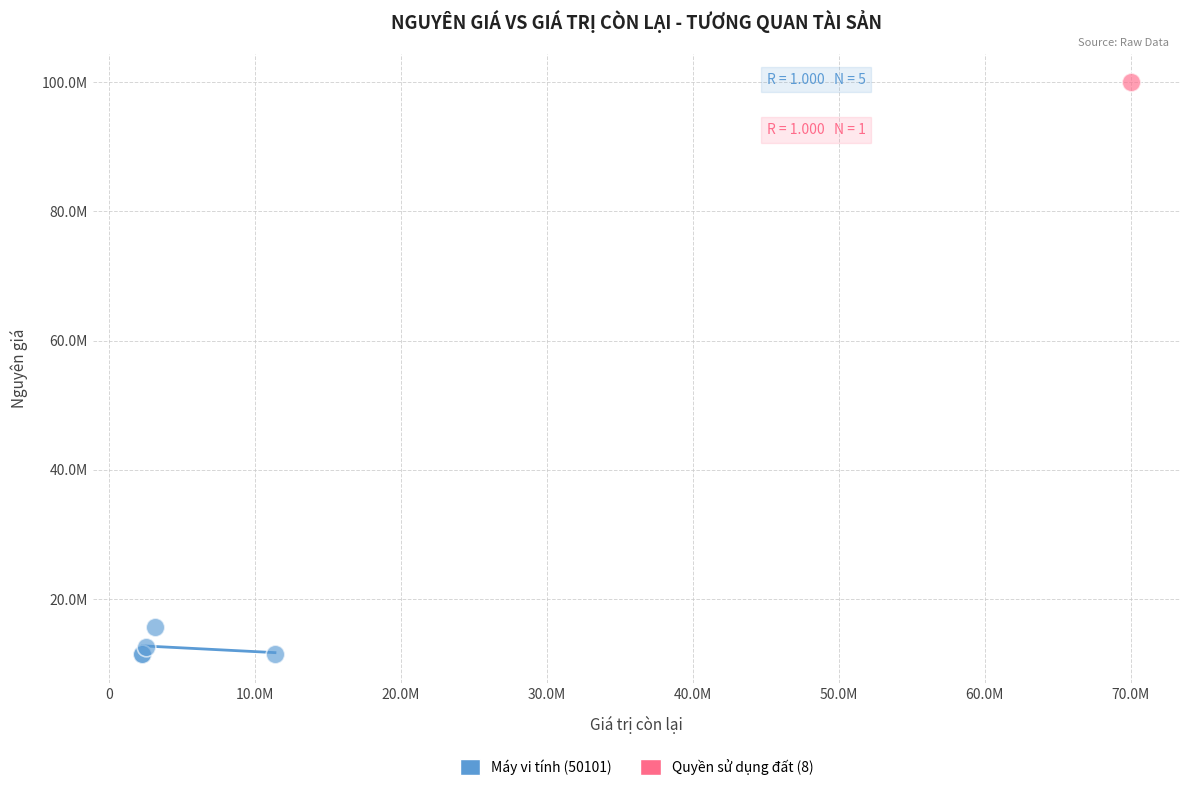

What are all the series names shown in the legend?

Máy vi tính (50101), Quyền sử dụng đất (8)